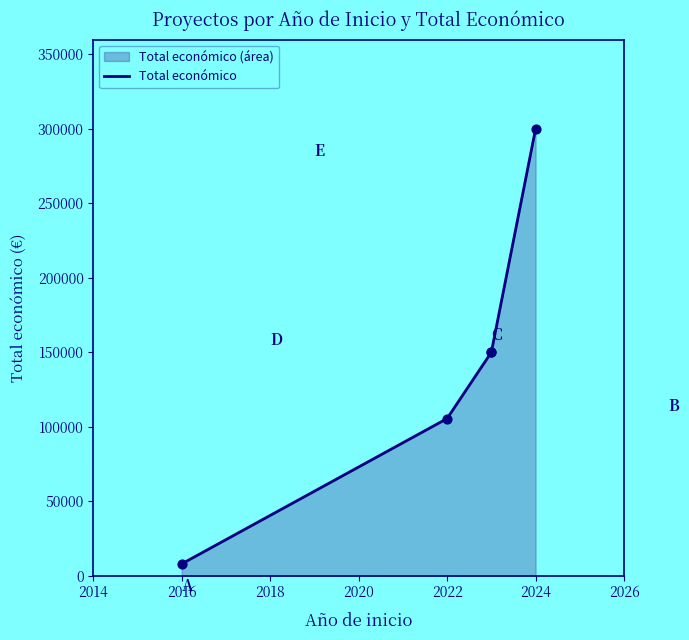

What is the change in value from 2016 to 2024?

+291933